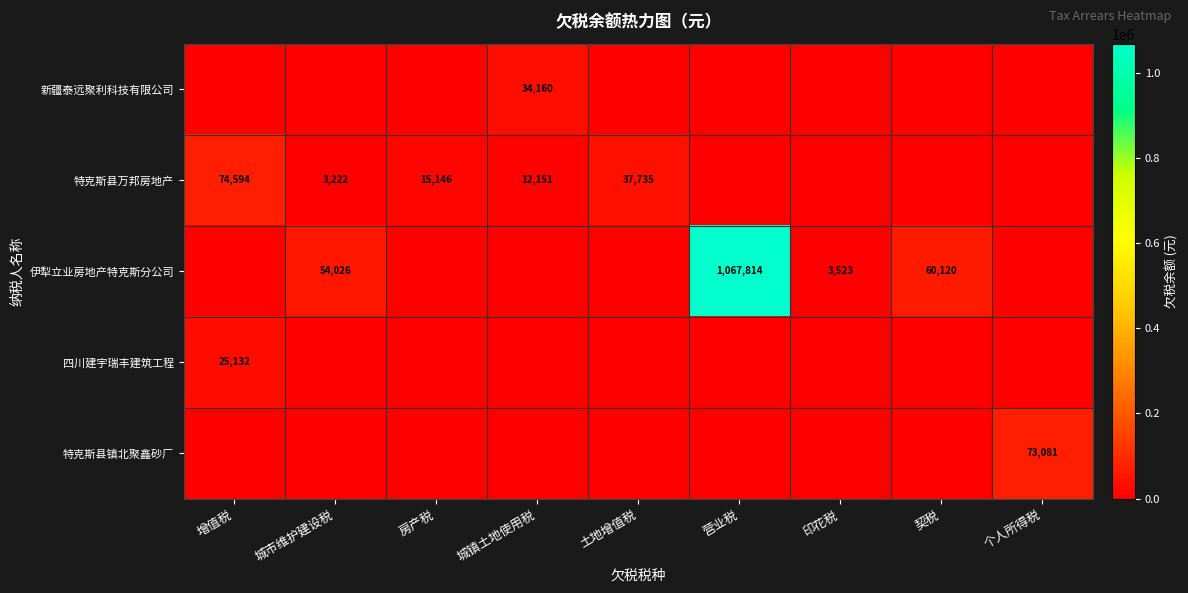

True or false: 伊犁立业房地产特克斯分公司 has a value of 28883 at 契税.

False